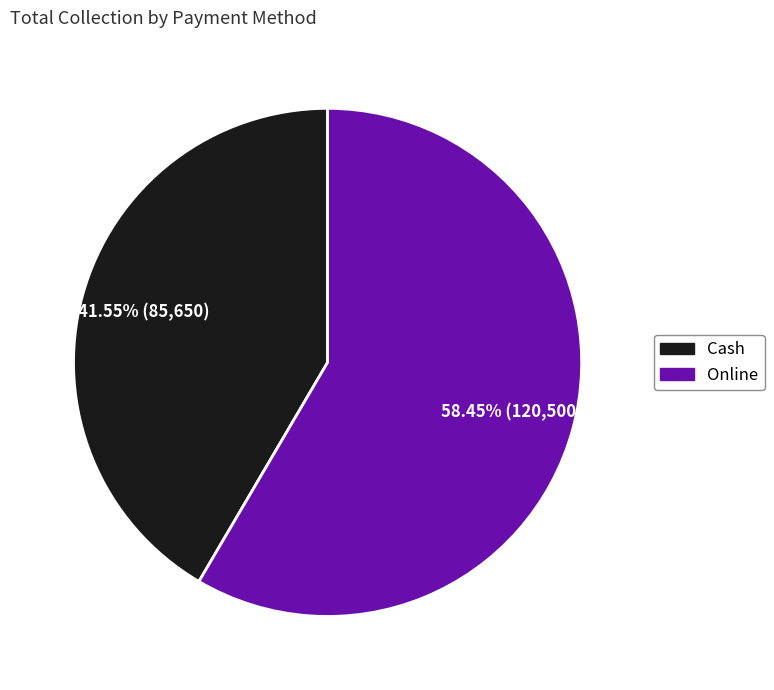

What percentage is the Online slice, to the nearest percent?

58%